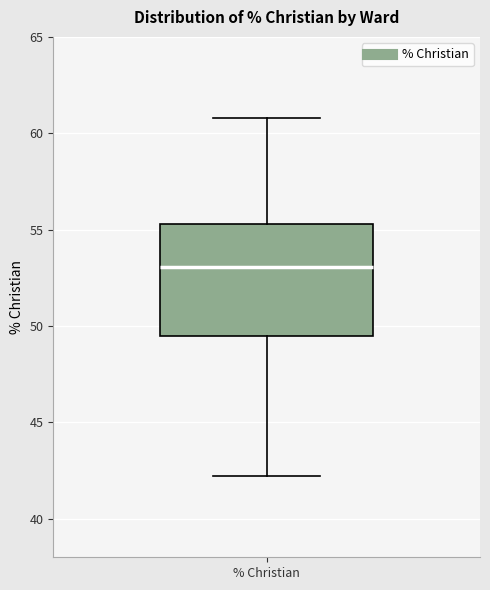

Transcribe this box plot: give where the median line is, the range the box spans, and where the two whiskers end, as read against the y-axis. The values are not printed on the chart, so give them approximately, as read against the axis.

median 53.0, box 49.5 to 55.5, whiskers 42.0 to 61.0